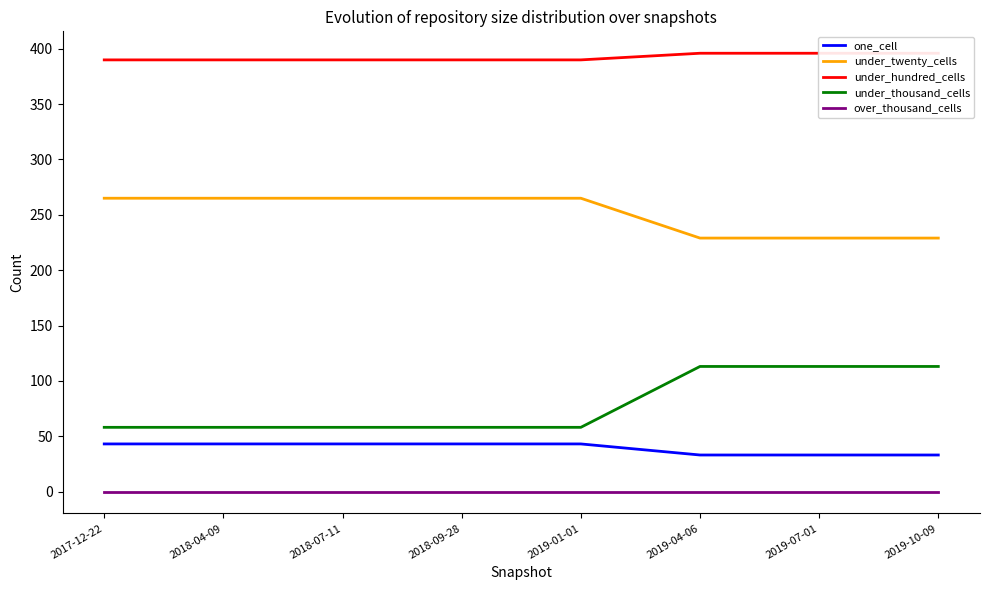

What is the lowest value of the under_twenty_cells series?

229